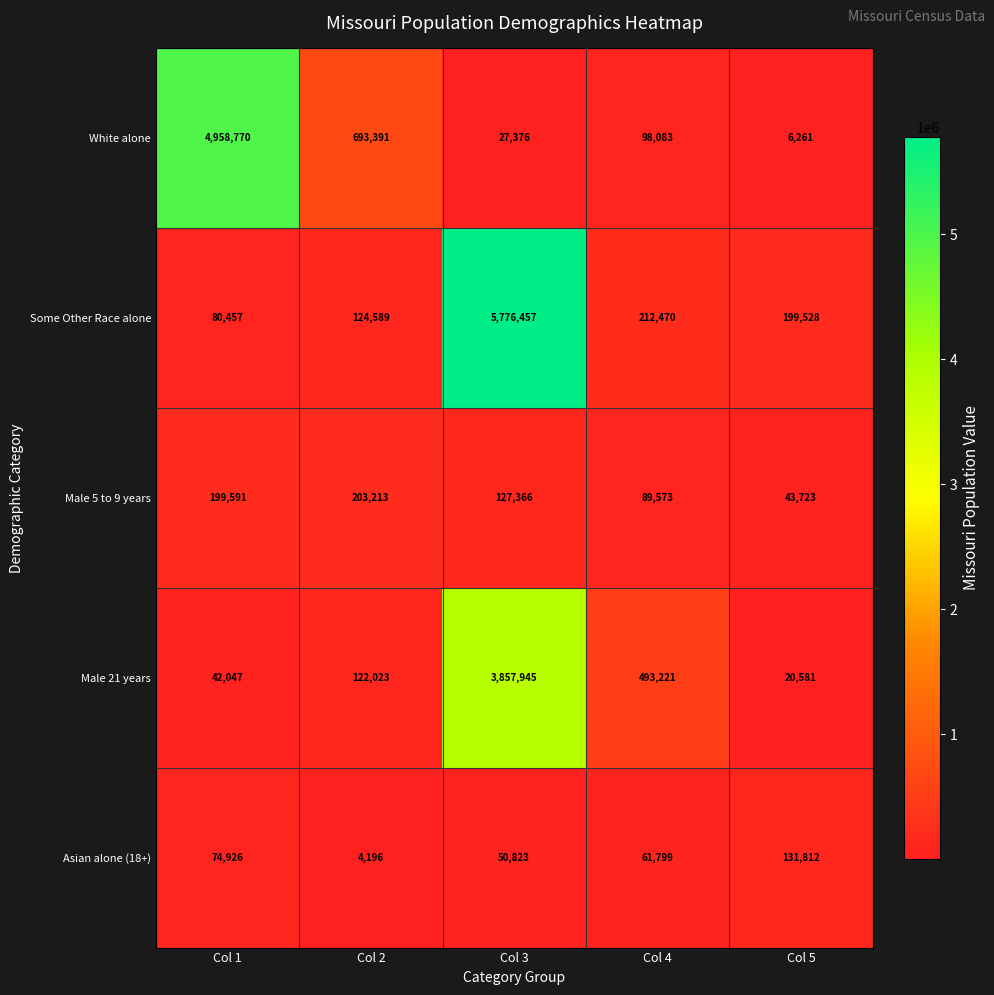

Reading left to right, list all the values displayed in this chart.

White alone: Col 1=4958770	Col 2=693391	Col 3=27376	Col 4=98083	Col 5=6261
Some Other Race alone: Col 1=80457	Col 2=124589	Col 3=5776457	Col 4=212470	Col 5=199528
Male 5 to 9 years: Col 1=199591	Col 2=203213	Col 3=127366	Col 4=89573	Col 5=43723
Male 21 years: Col 1=42047	Col 2=122023	Col 3=3857945	Col 4=493221	Col 5=20581
Asian alone (18+): Col 1=74926	Col 2=4196	Col 3=50823	Col 4=61799	Col 5=131812